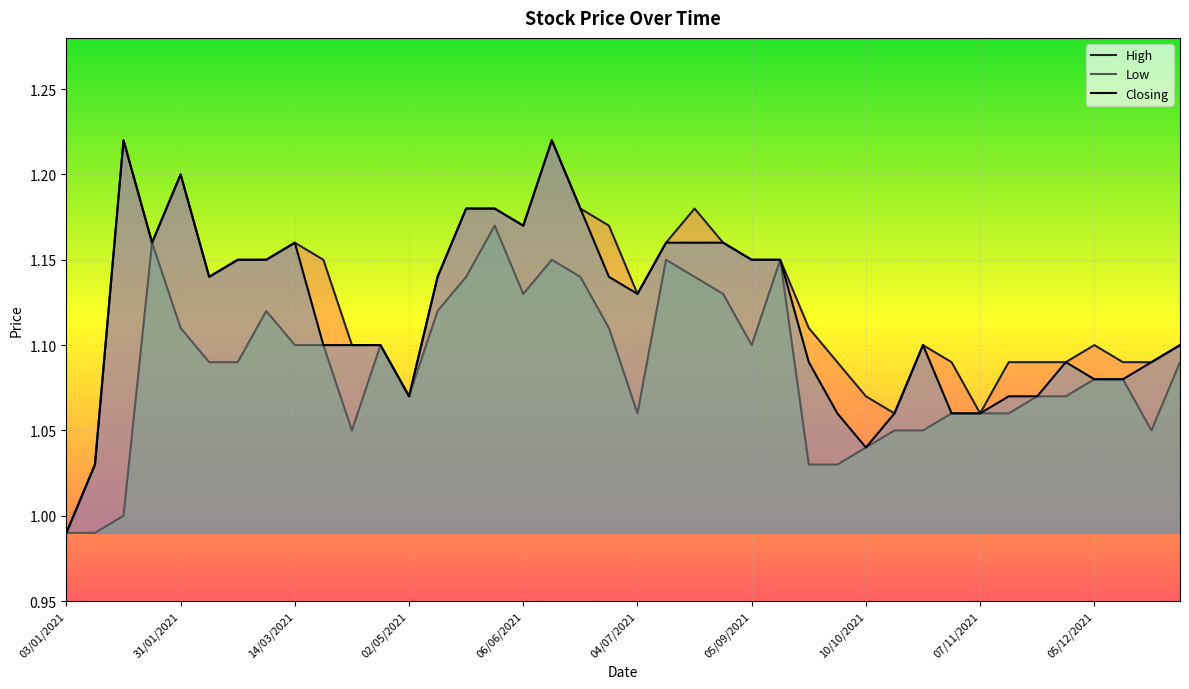

Where is High nearest to the value 1?

03/01/2021